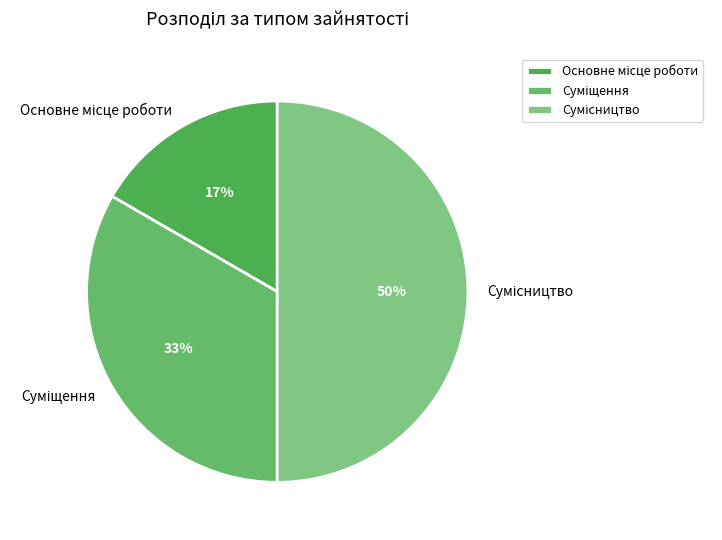

To the nearest percent, what is the average slice percentage?

33%